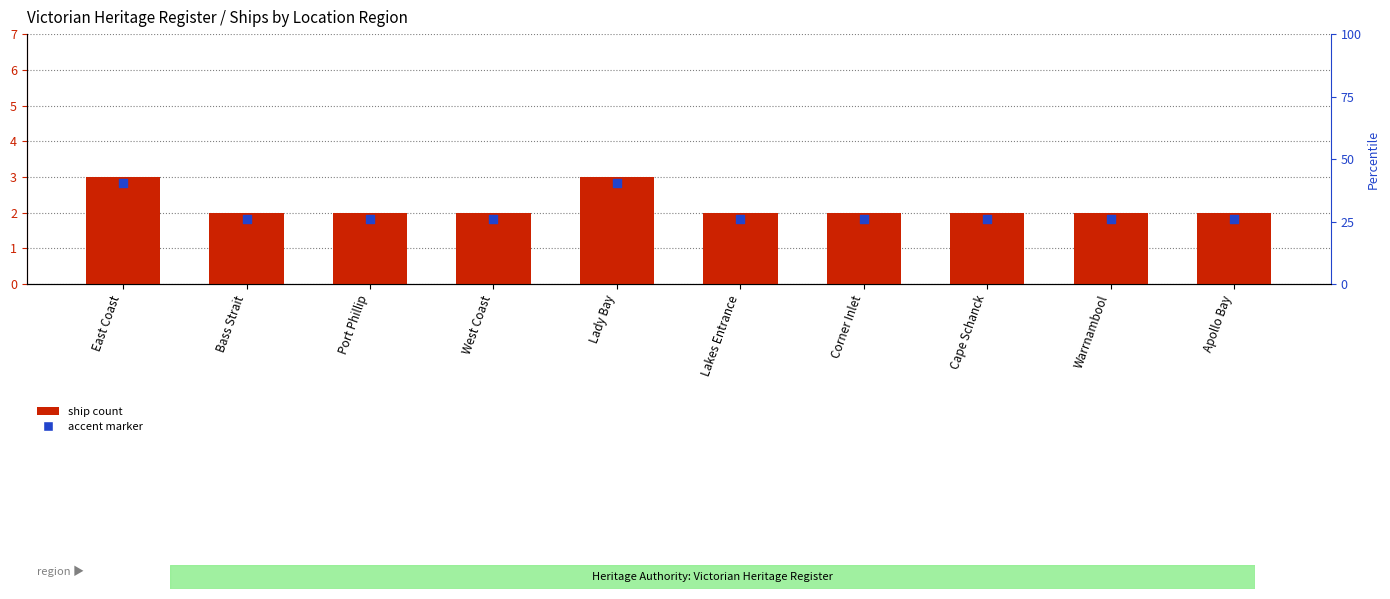

What is the total value across all series at Bass Strait?

3.8